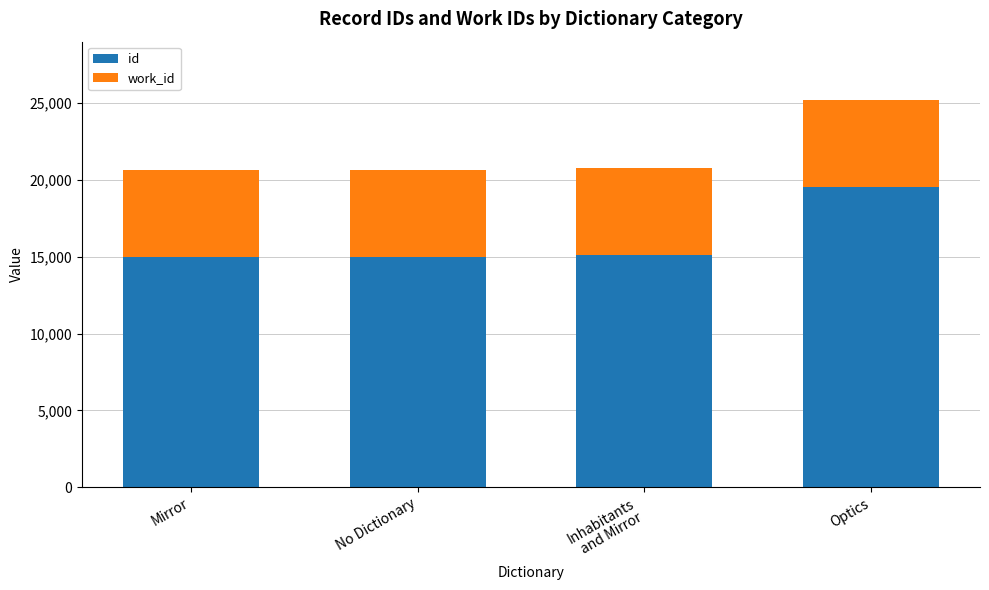

At which category is the sum across all series the highest?

Optics